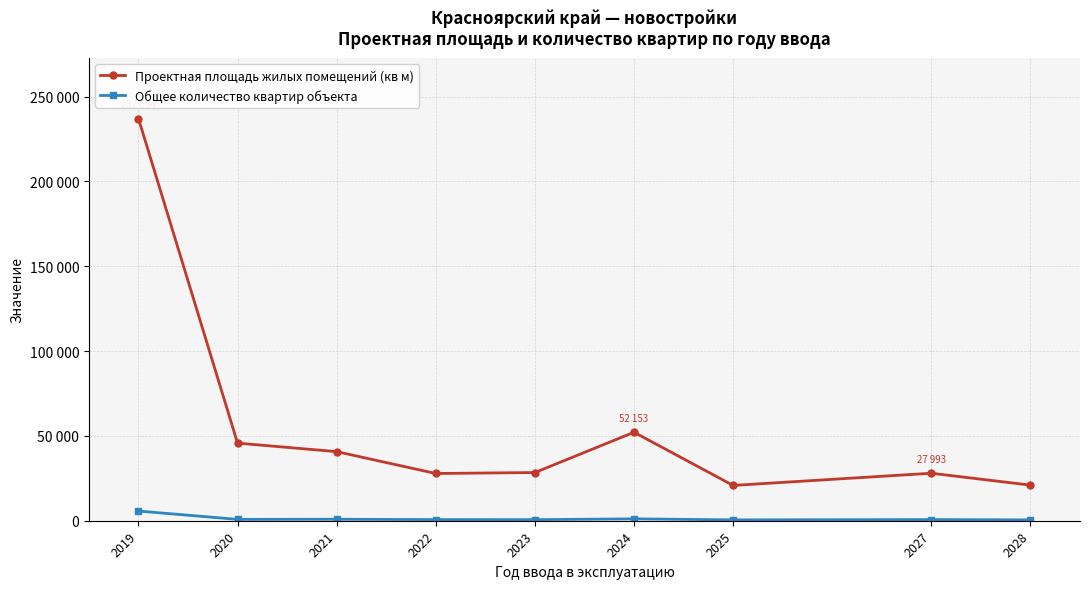

What are all the series names shown in the legend?

Проектная площадь жилых помещений (кв м), Общее количество квартир объекта